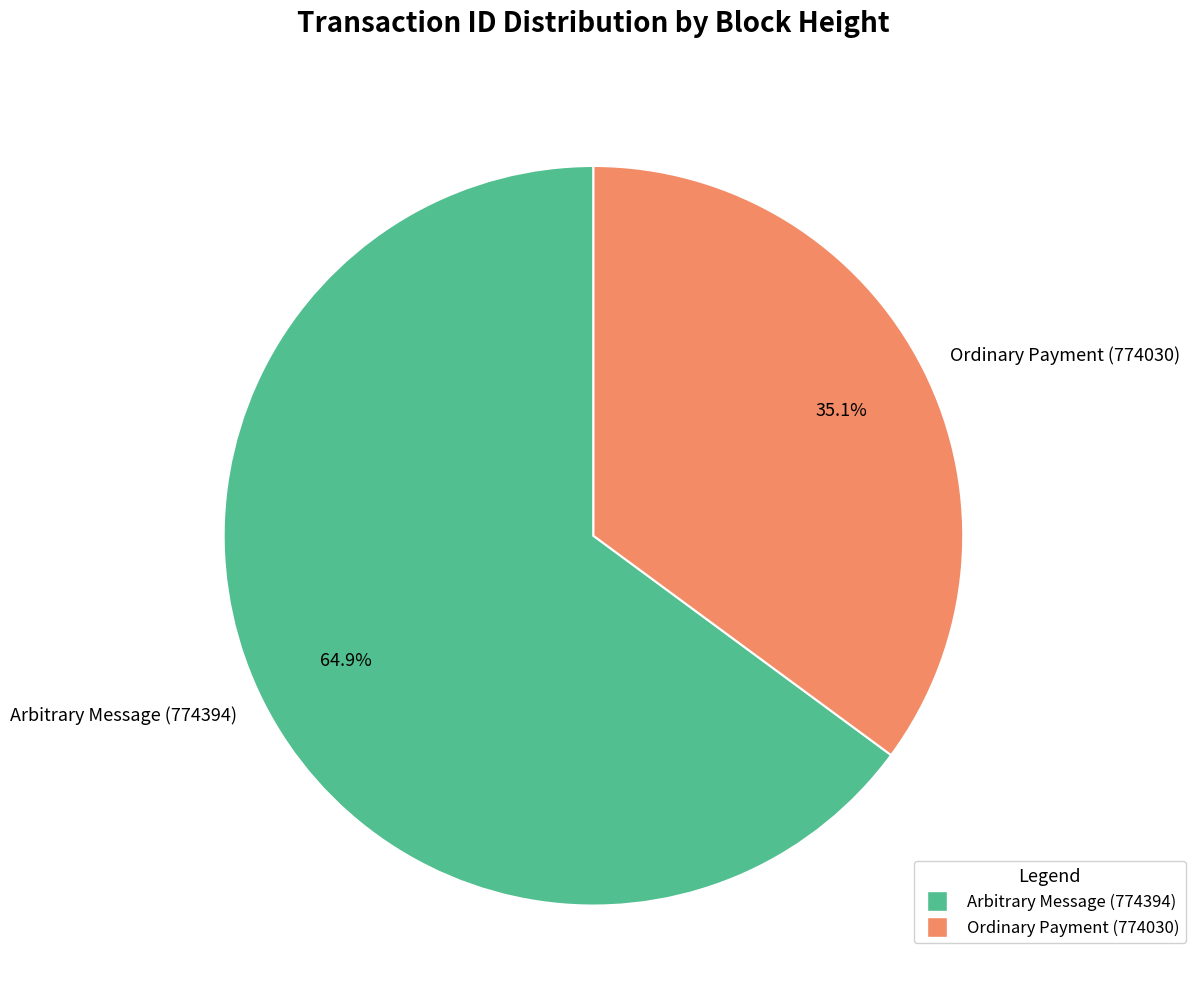

To the nearest percent, what is the difference between the Ordinary Payment (774030) and Arbitrary Message (774394) slice percentages?

30%